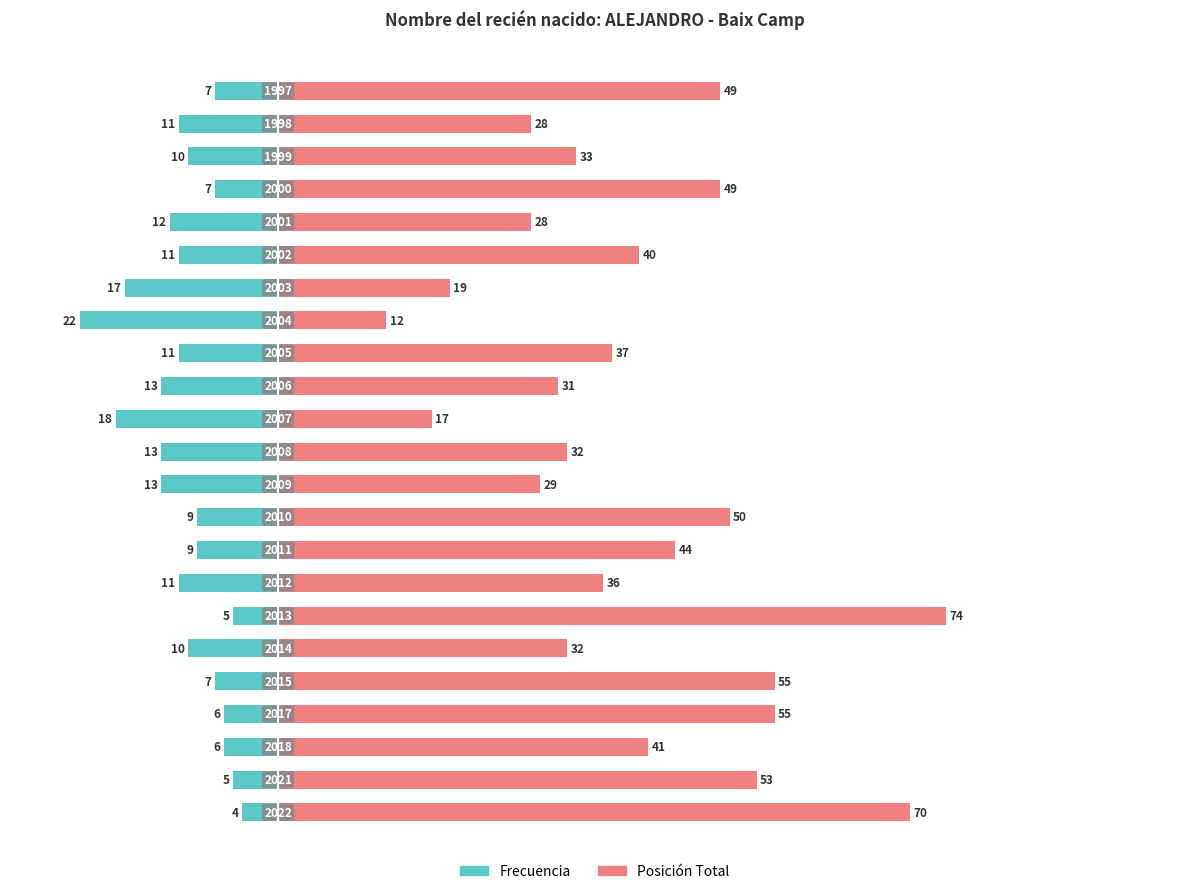

How many bars are there in each group?

2